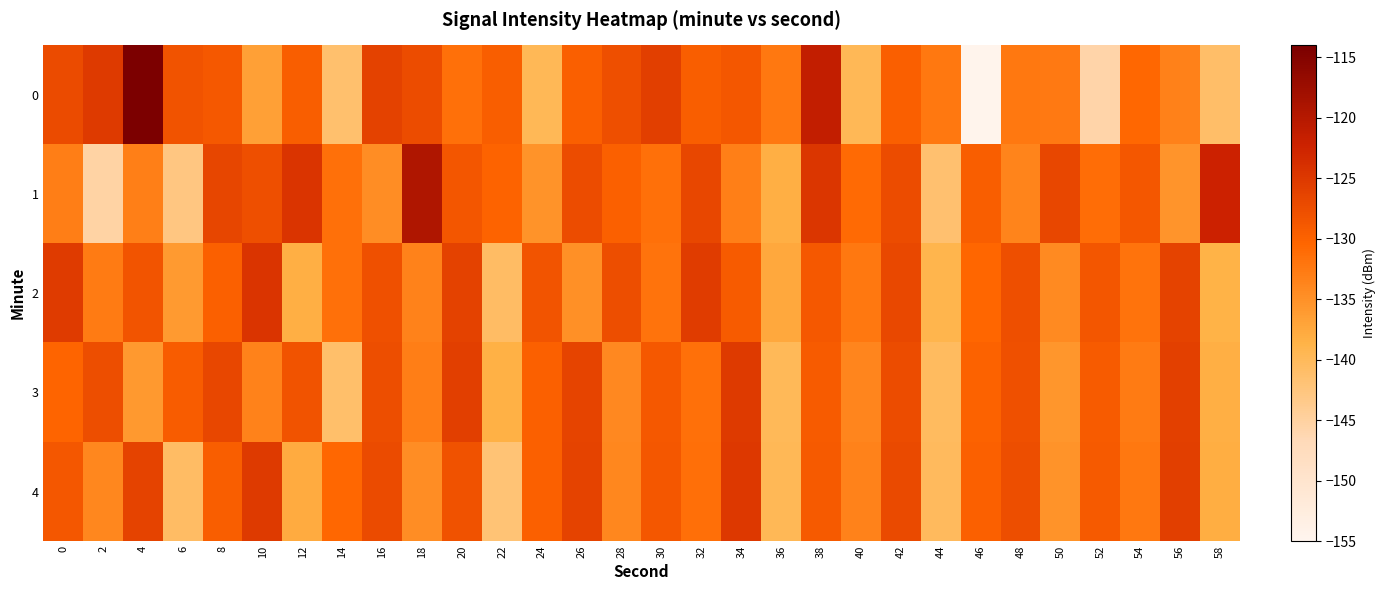

List the series in order of their overall mean, highest first.

1, 2, 3, 4, 0